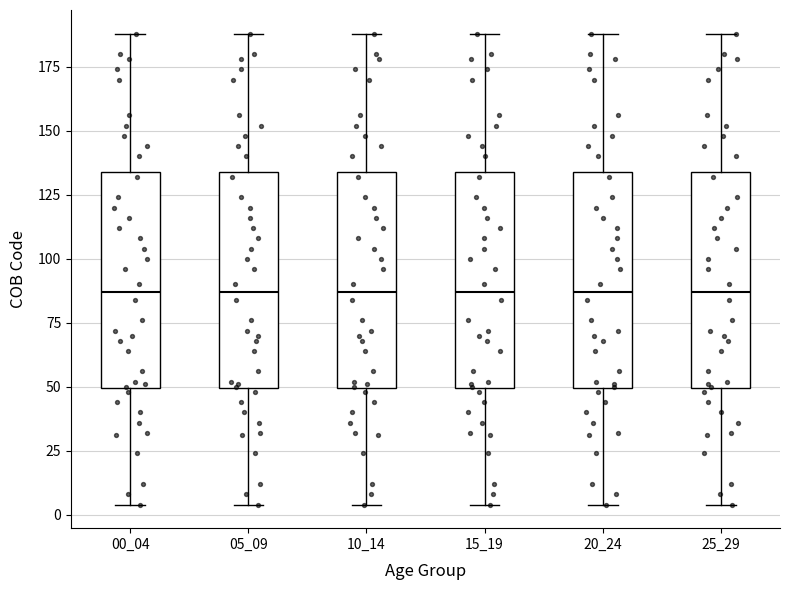

Reading left to right, transcribe this box plot: for each box, give where its median line is, the range the box spans, and where its two whiskers end, as read against the y-axis. The values are not printed on the chart, so give them approximately, as read against the axis.

00_04: median 85, box 50 to 135, whiskers 5 to 190
05_09: median 85, box 50 to 135, whiskers 5 to 190
10_14: median 85, box 50 to 135, whiskers 5 to 190
15_19: median 85, box 50 to 135, whiskers 5 to 190
20_24: median 85, box 50 to 135, whiskers 5 to 190
25_29: median 85, box 50 to 135, whiskers 5 to 190